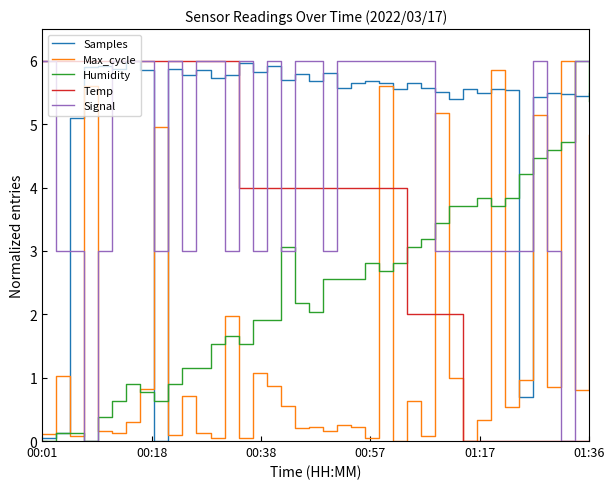

Which series has the largest total across all categories?

Samples